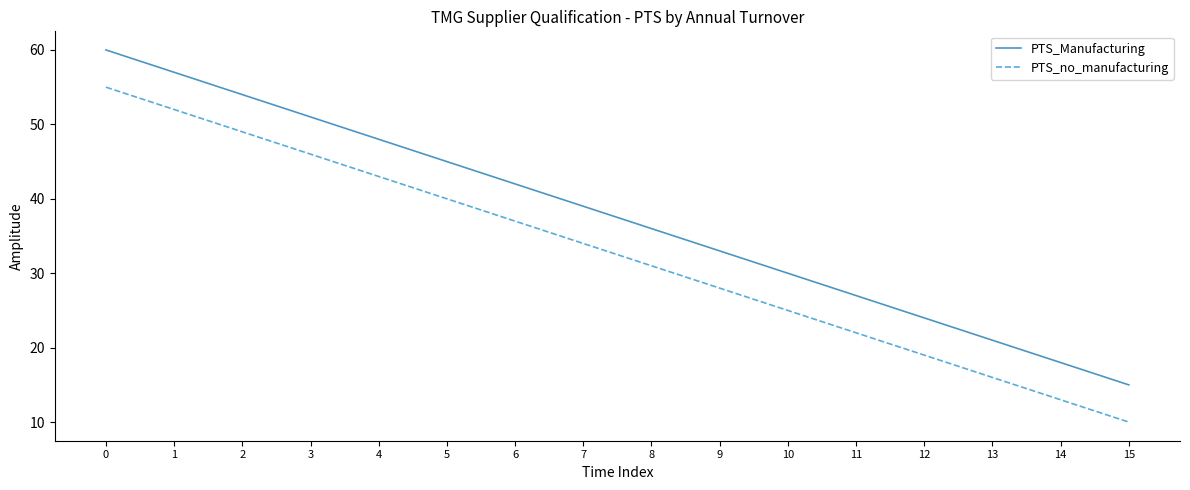

True or false: PTS_no_manufacturing and PTS_Manufacturing intersect in this chart.

False